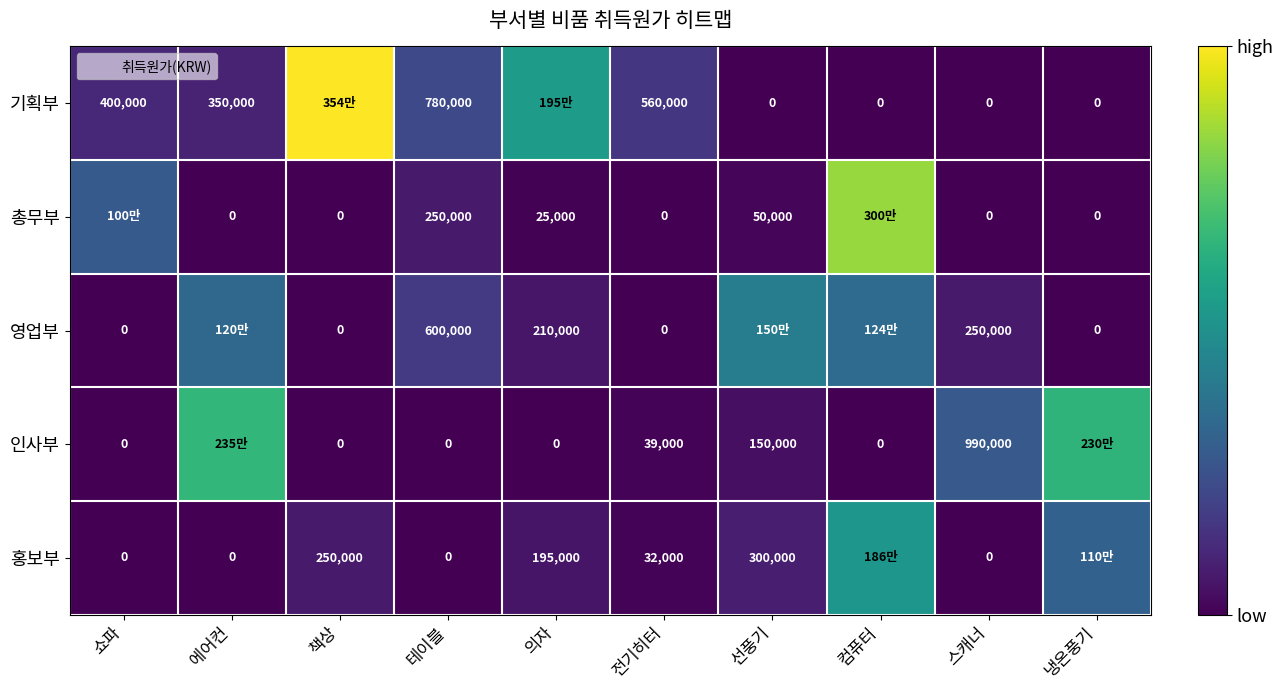

What is the spread (max minus min) of values at 쇼파?

1000000